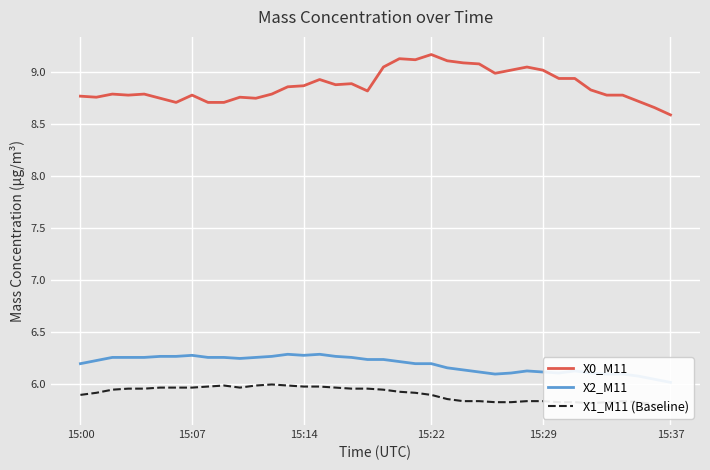

True or false: X1_M11 (Baseline) and X0_M11 intersect in this chart.

False